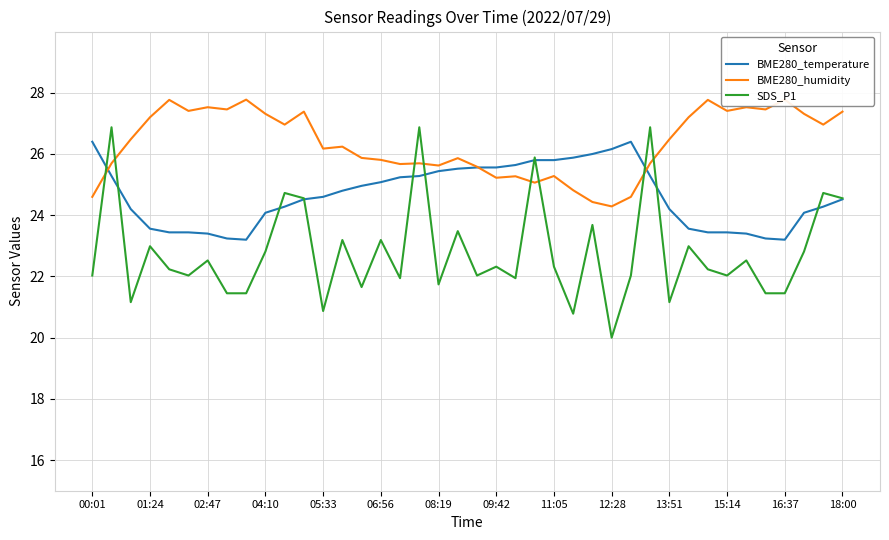

Is this an area chart (filled region under the line)?

No